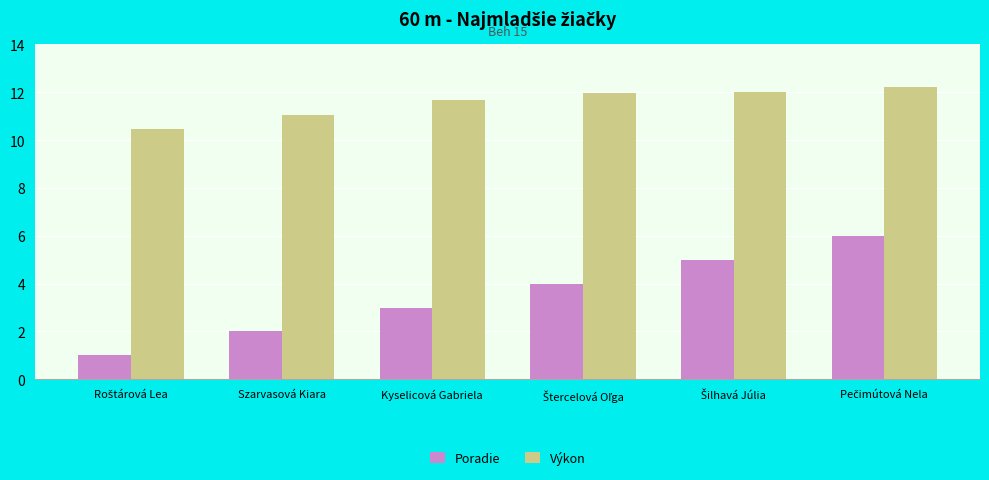

Which series has the largest total across all categories?

Výkon